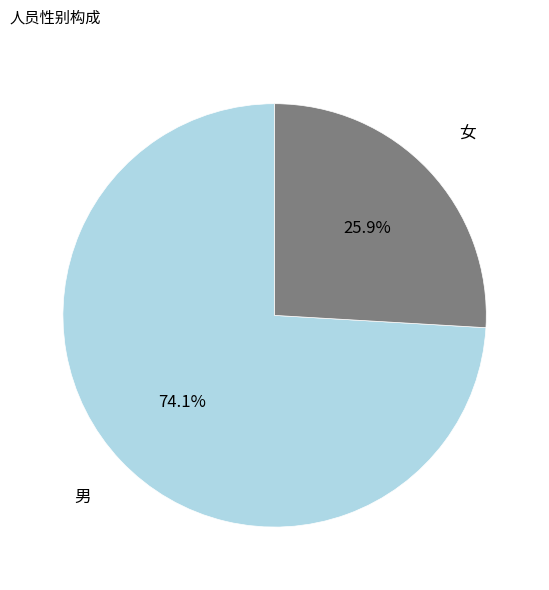

Does 女 account for over 50% of the chart?

No